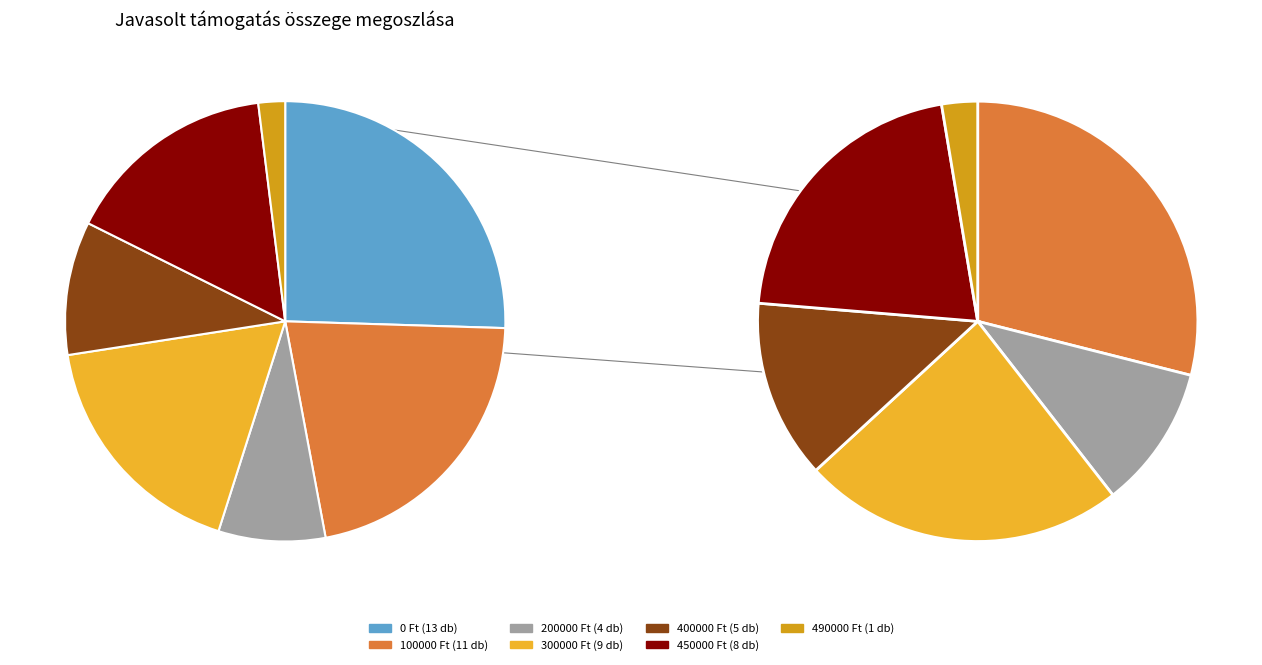

What is the change in value from 200000 to 400000?

+1